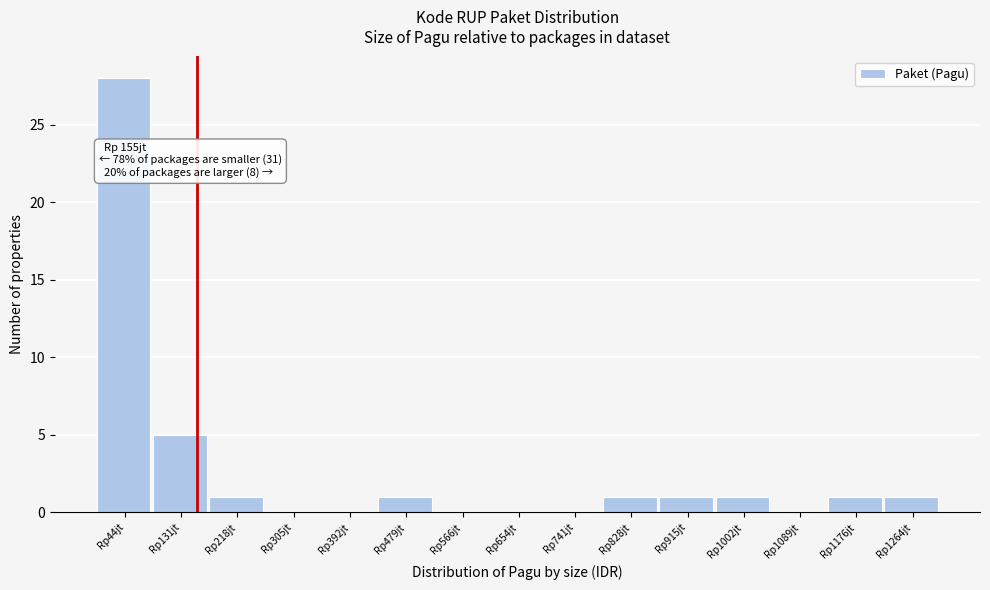

Reading left to right, list all the values displayed in this chart.

Rp44jt=28	Rp131jt=5	Rp218jt=1	Rp305jt=0	Rp392jt=0	Rp479jt=1	Rp566jt=0	Rp654jt=0	Rp741jt=0	Rp828jt=1	Rp915jt=1	Rp1002jt=1	Rp1089jt=0	Rp1176jt=1	Rp1264jt=1